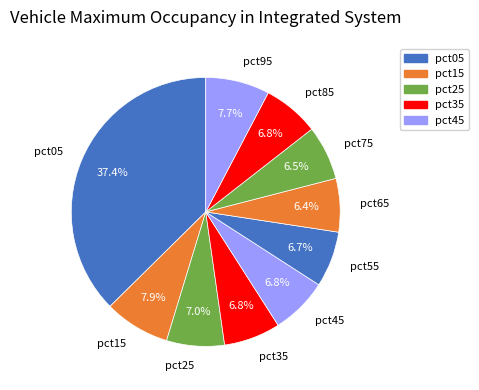

Count the number of slices in the pie.

10